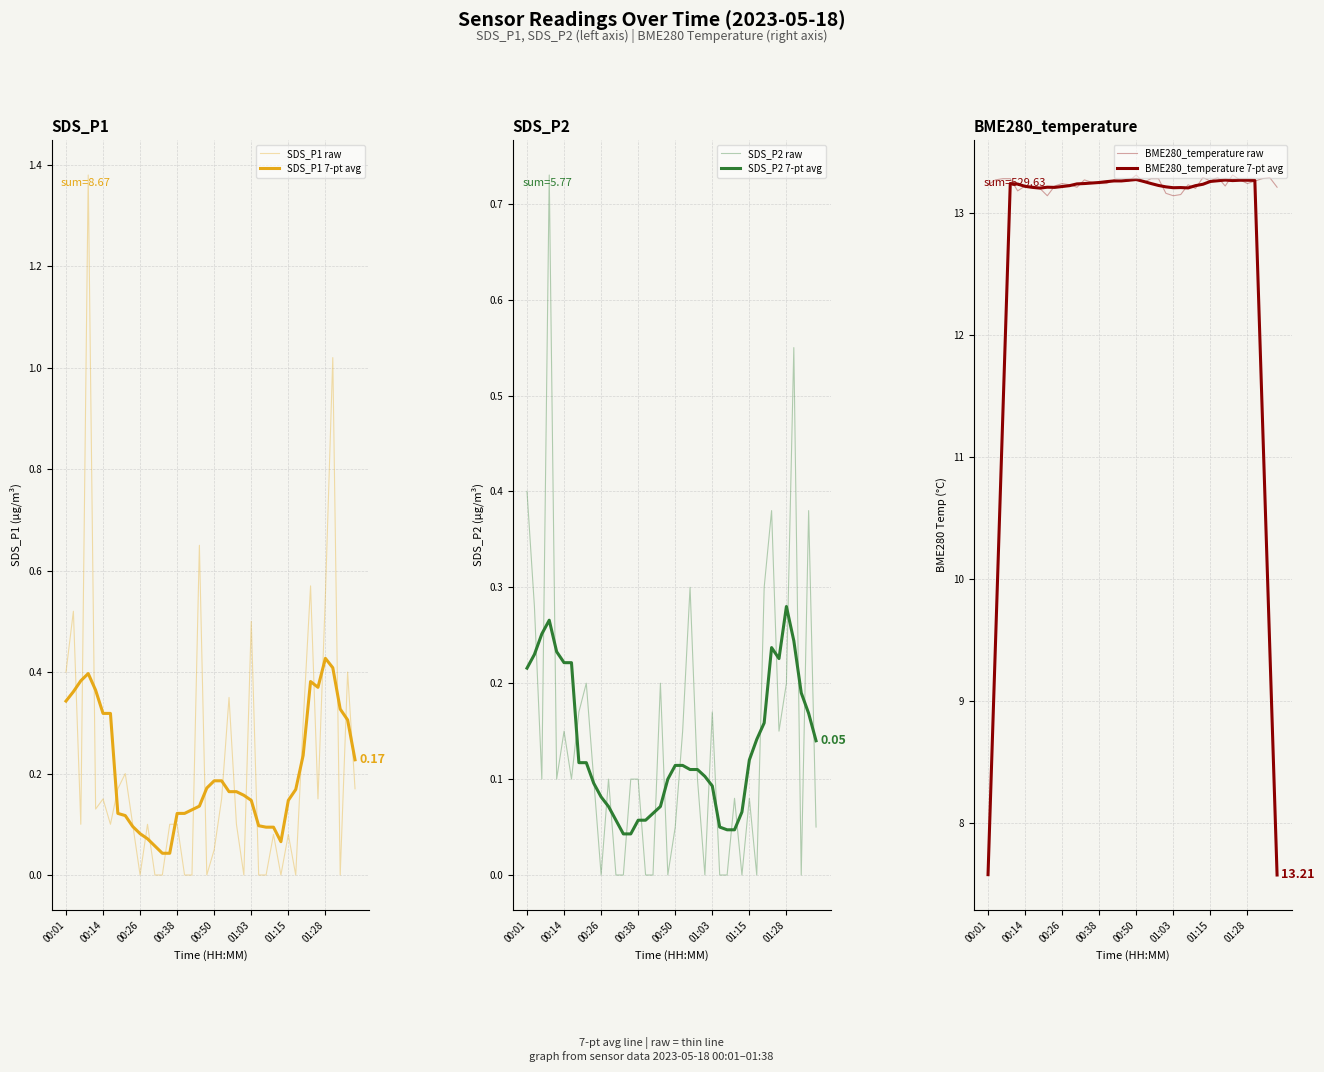

Reading right to left, what are all the values shown in this chart?

SDS_P1 raw: 0.2	0.4	0.0	1.0	0.6	0.1	0.6	0.3	0.0	0.1	0.0	0.1	0.0	0.0	0.5	0.0	0.1	0.3	0.1	0.1	0.0	0.7	0.0	0.0	0.1	0.1	0.0	0.0	0.1	0.0	0.1	0.2	0.2	0.1	0.1	0.1	1.4	0.1	0.5	0.4
SDS_P1 7-pt avg: 0.2	0.3	0.3	0.4	0.4	0.4	0.4	0.2	0.2	0.1	0.1	0.1	0.1	0.1	0.1	0.2	0.2	0.2	0.2	0.2	0.2	0.1	0.1	0.1	0.1	0.0	0.0	0.1	0.1	0.1	0.1	0.1	0.1	0.3	0.3	0.4	0.4	0.4	0.4	0.3
SDS_P2 raw: 0.1	0.4	0.0	0.6	0.2	0.1	0.4	0.3	0.0	0.1	0.0	0.1	0.0	0.0	0.2	0.0	0.1	0.3	0.1	0.1	0.0	0.2	0.0	0.0	0.1	0.1	0.0	0.0	0.1	0.0	0.1	0.2	0.2	0.1	0.1	0.1	0.7	0.1	0.3	0.4
SDS_P2 7-pt avg: 0.1	0.2	0.2	0.2	0.3	0.2	0.2	0.2	0.1	0.1	0.1	0.0	0.0	0.0	0.1	0.1	0.1	0.1	0.1	0.1	0.1	0.1	0.1	0.1	0.1	0.0	0.0	0.1	0.1	0.1	0.1	0.1	0.1	0.2	0.2	0.2	0.3	0.3	0.2	0.2
BME280_temperature raw: 13.2	13.3	13.3	13.3	13.2	13.3	13.3	13.2	13.3	13.3	13.3	13.2	13.2	13.2	13.1	13.2	13.3	13.3	13.2	13.3	13.3	13.3	13.3	13.2	13.2	13.2	13.3	13.2	13.2	13.2	13.2	13.1	13.2	13.2	13.2	13.2	13.3	13.3	13.3	13.2
BME280_temperature 7-pt avg: 7.6	9.5	11.4	13.3	13.3	13.3	13.3	13.3	13.3	13.3	13.2	13.2	13.2	13.2	13.2	13.2	13.2	13.2	13.3	13.3	13.3	13.3	13.3	13.3	13.2	13.2	13.2	13.2	13.2	13.2	13.2	13.2	13.2	13.2	13.2	13.2	13.2	11.4	9.5	7.6